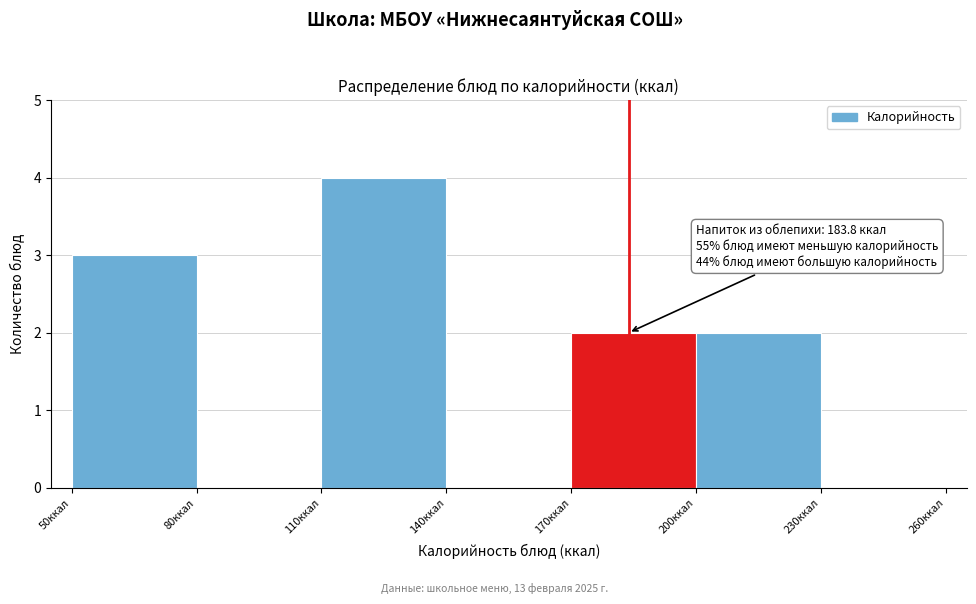

Over which range of the x-axis is the bar tallest?

110 to 140